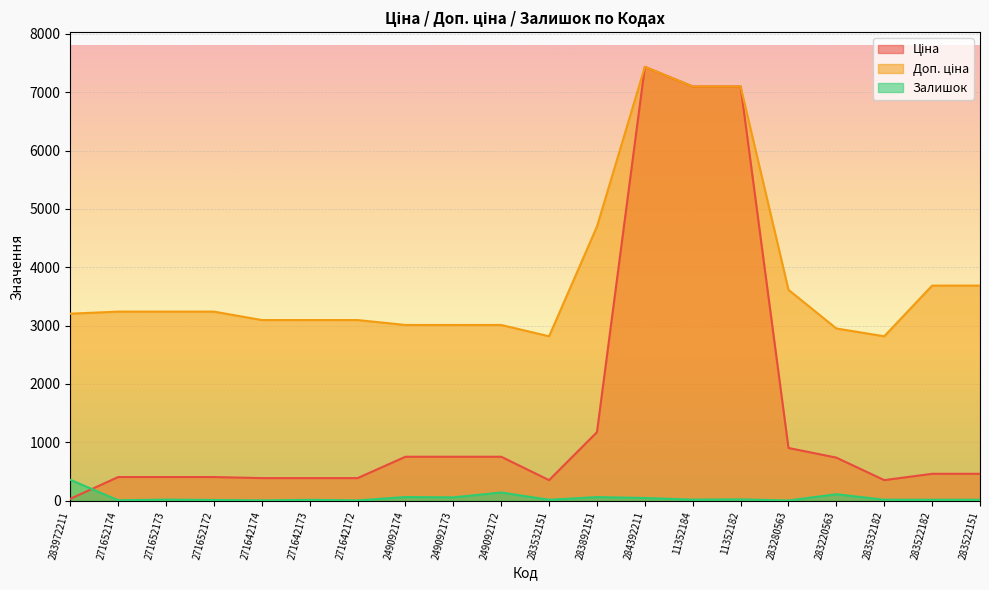

The Ціна series shows 7436.2 at 284392211. True or false?

True